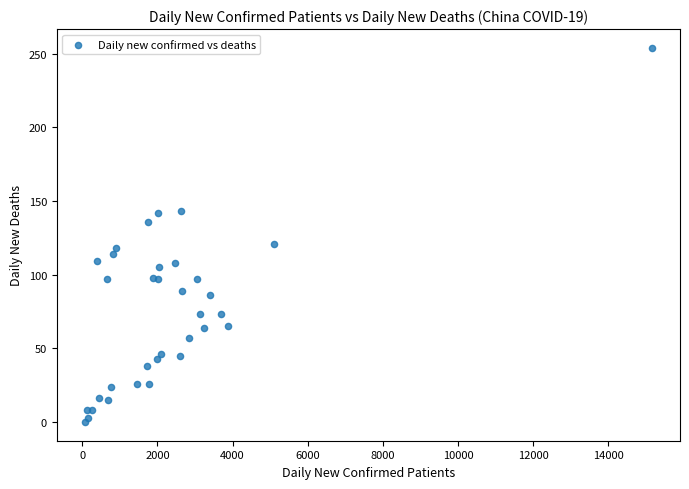

What Y value in the scatter plot is closest to 127?

121